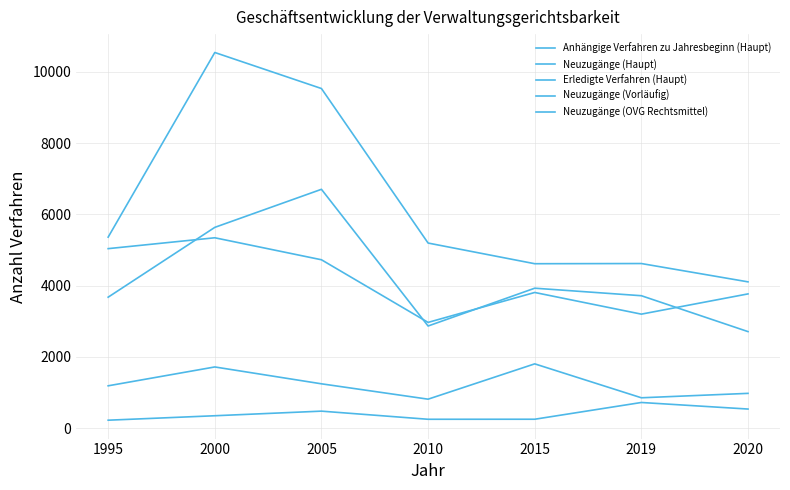

At which category does Neuzugänge (Vorläufig) reach its first local valley?

2010